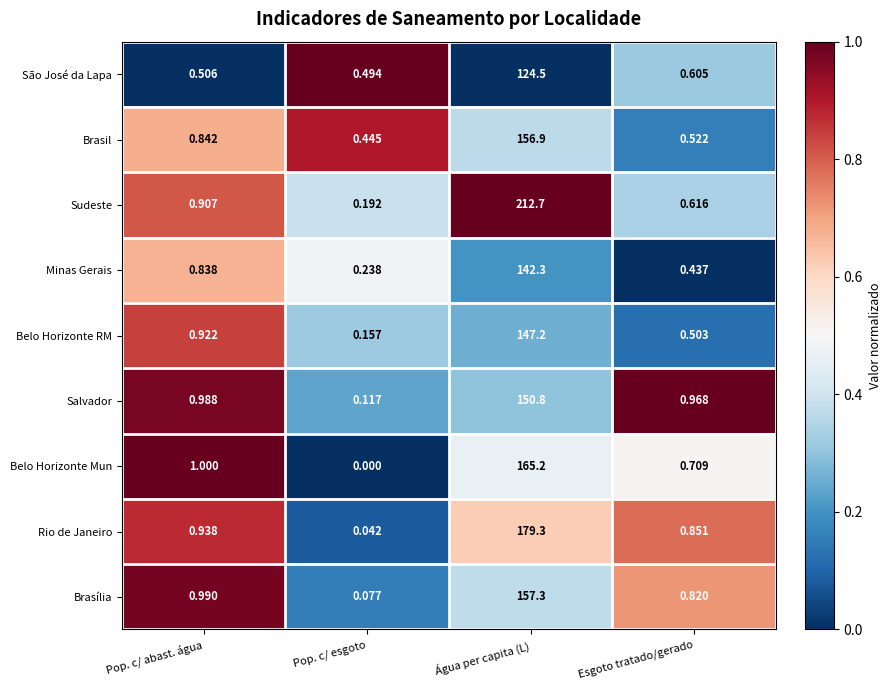

Which series has the widest spread of values?

Sudeste